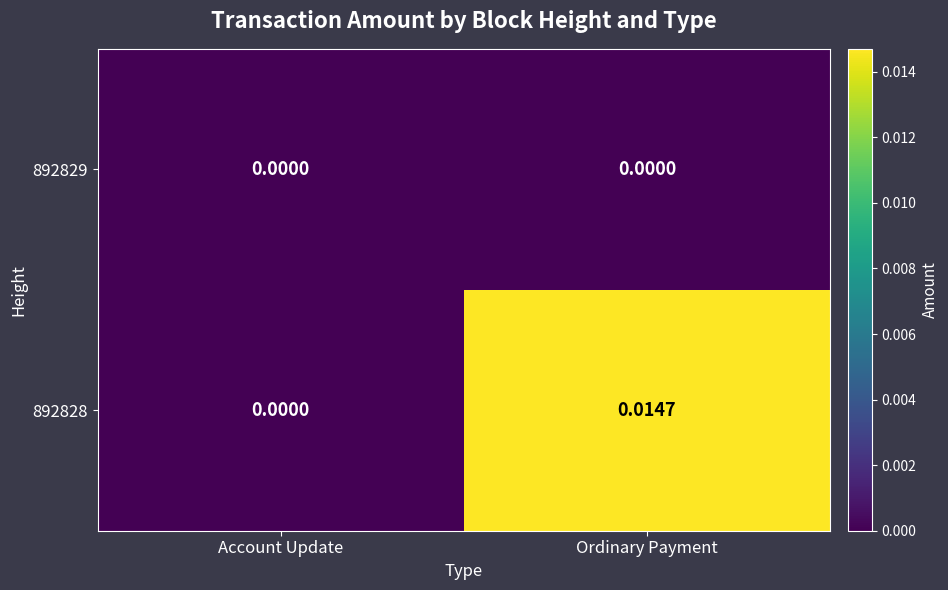

Is the value of 892828 at Ordinary Payment greater than the value of 892829 at Ordinary Payment?

Yes